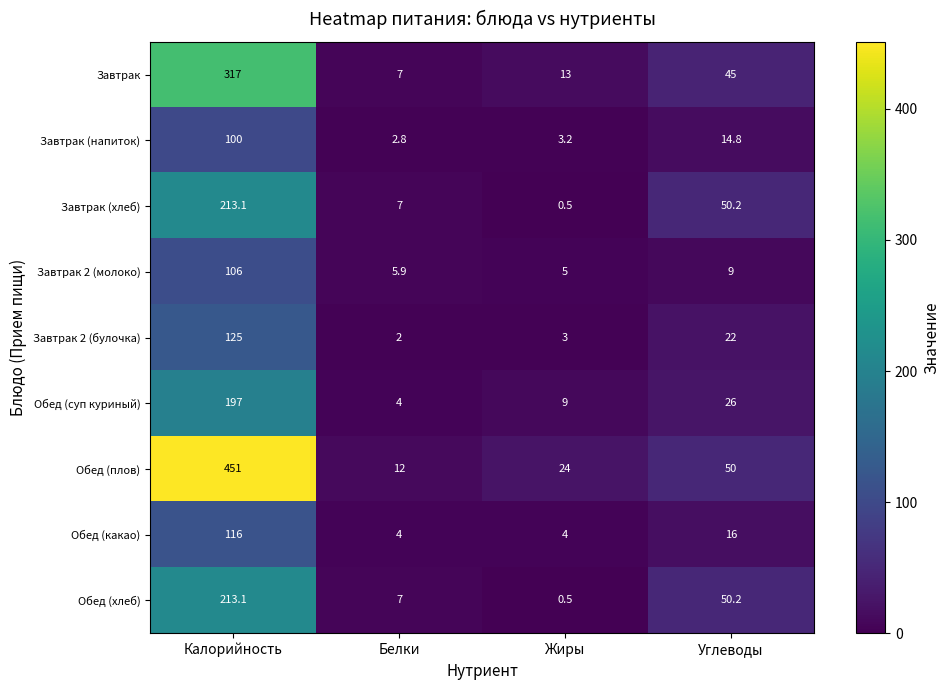

What is the spread (max minus min) of values at Калорийность?

351.0